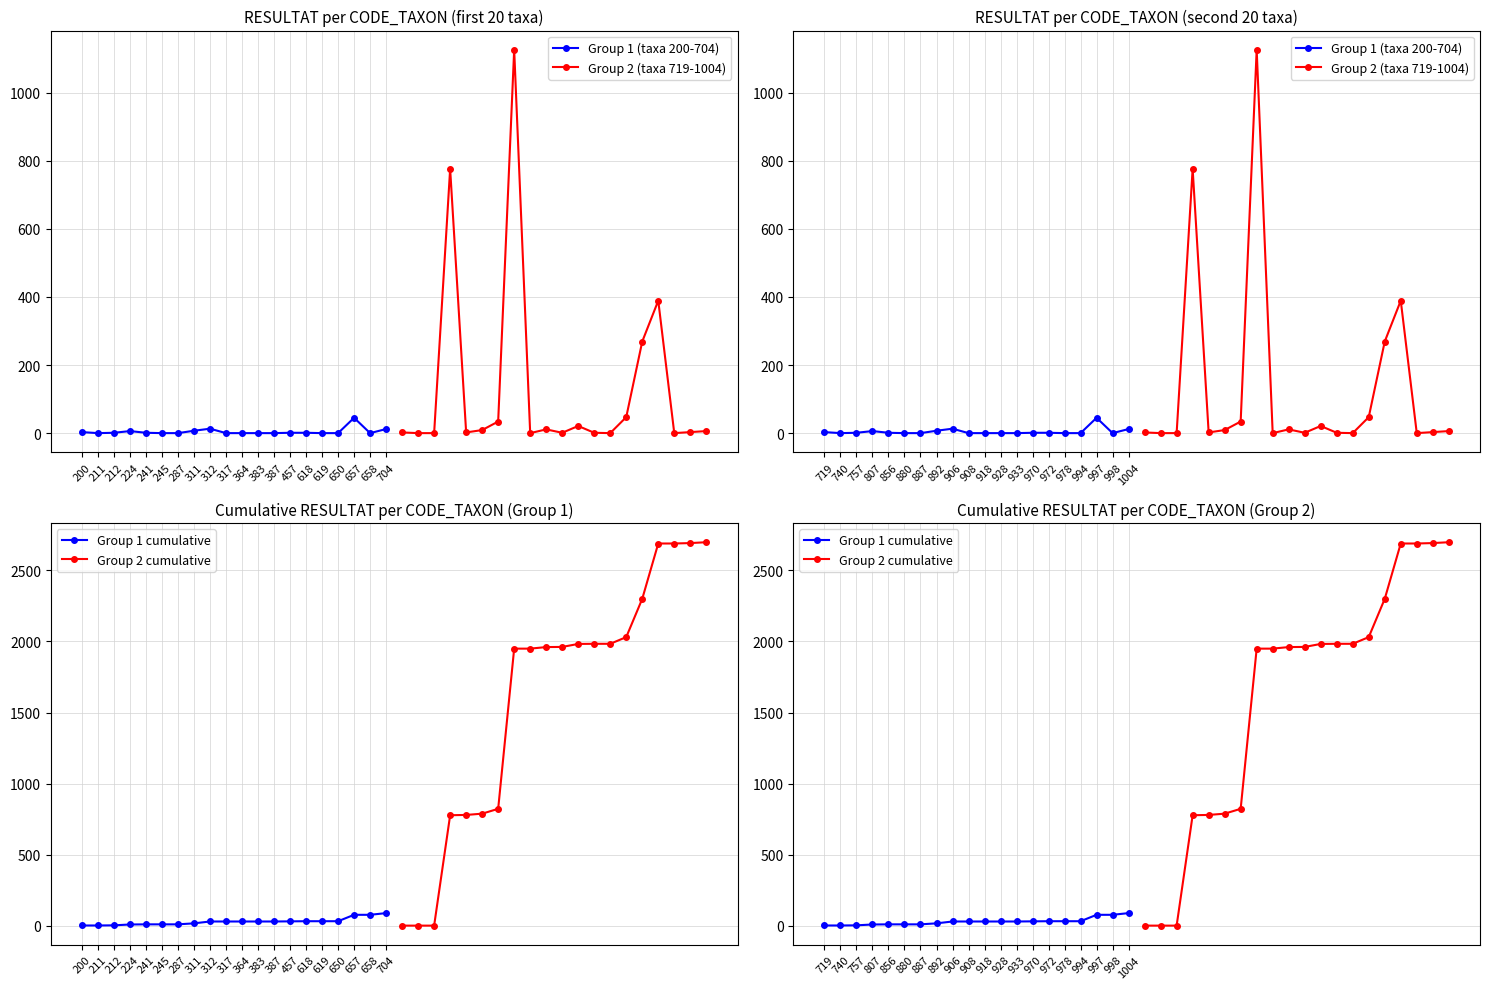

Between which two adjacent categories do Group 1 cumulative and Group 2 (taxa 719-1004) first intersect?

212 and 224